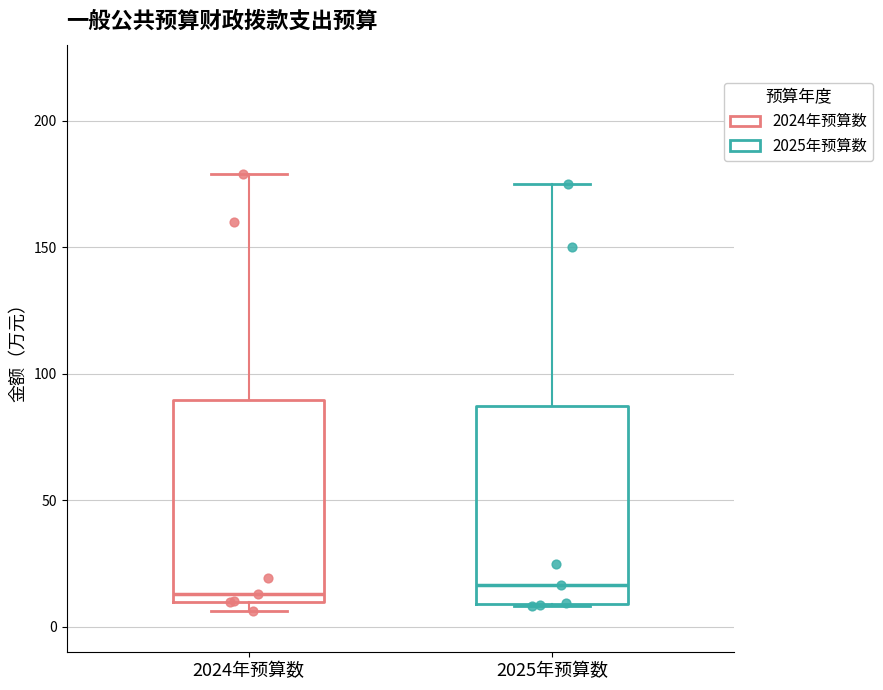

Reading left to right, transcribe this box plot: for each box, give where its median line is, the range the box spans, and where its two whiskers end, as read against the y-axis. The values are not printed on the chart, so give them approximately, as read against the axis.

2024年预算数: median 15, box 10 to 90, whiskers 5 to 180
2025年预算数: median 15, box 10 to 85, whiskers 10 to 175